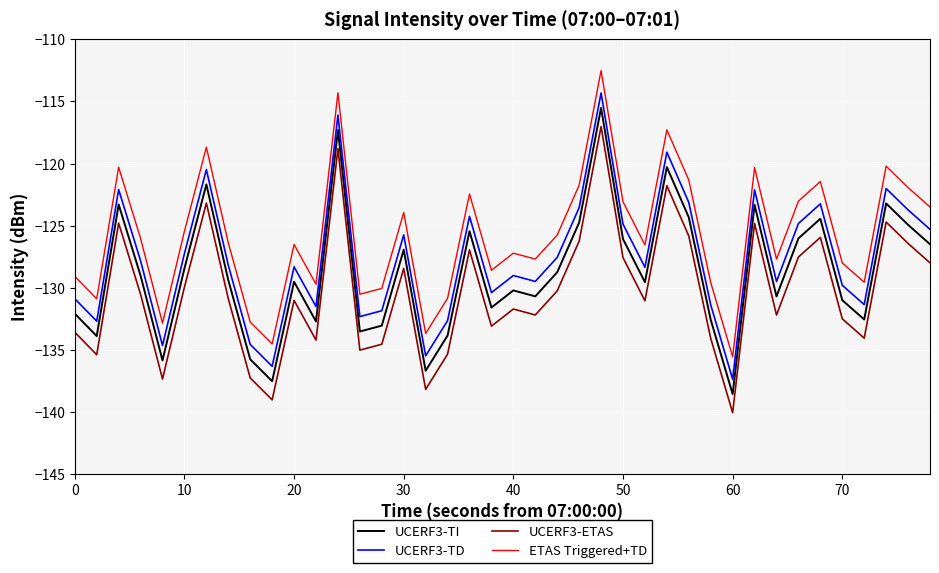

What is the sum of all ETAS Triggered+TD values?

-5031.7